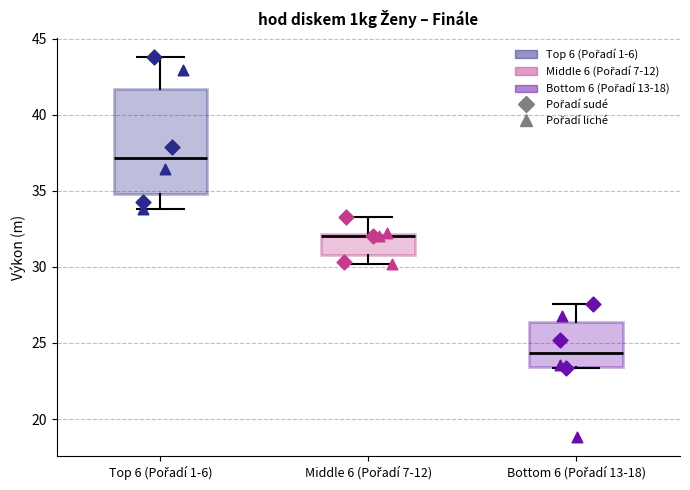

Reading left to right, transcribe this box plot: for each box, give where its median line is, the range the box spans, and where its two whiskers end, as read against the y-axis. The values are not printed on the chart, so give them approximately, as read against the axis.

Top 6 (Pořadí 1-6): median 37.0, box 35.0 to 41.5, whiskers 34.0 to 44.0
Middle 6 (Pořadí 7-12): median 32.0, box 31.0 to 32.0, whiskers 30.0 to 33.5
Bottom 6 (Pořadí 13-18): median 24.5, box 23.5 to 26.5, whiskers 23.5 to 27.5